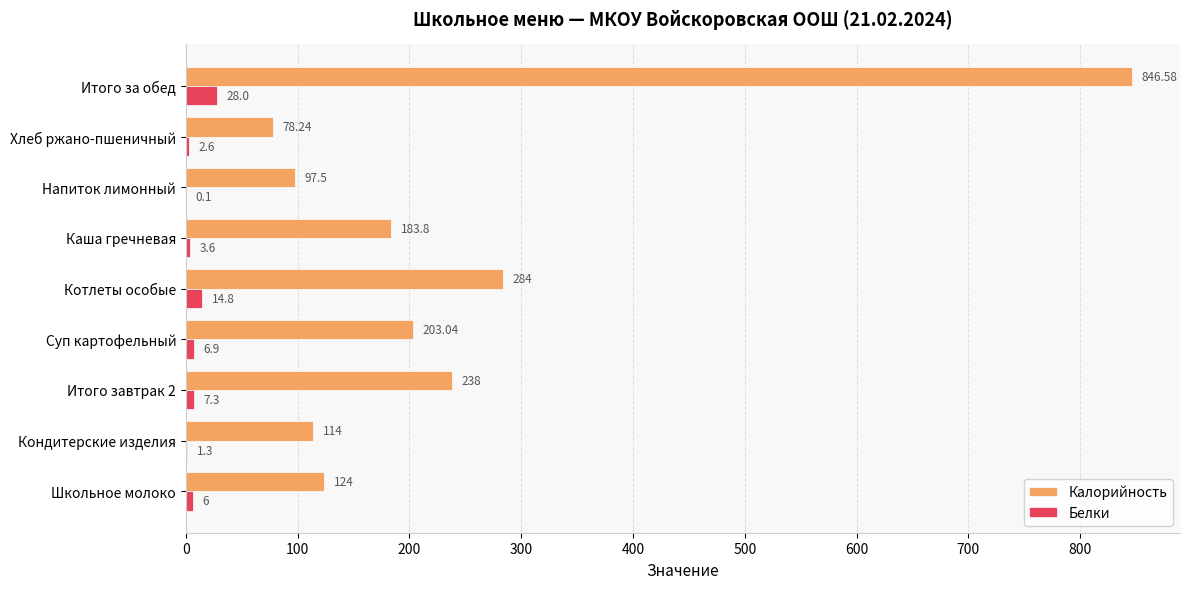

What is the sum of the Калорийность values at Котлеты особые and Итого за обед?

1130.6